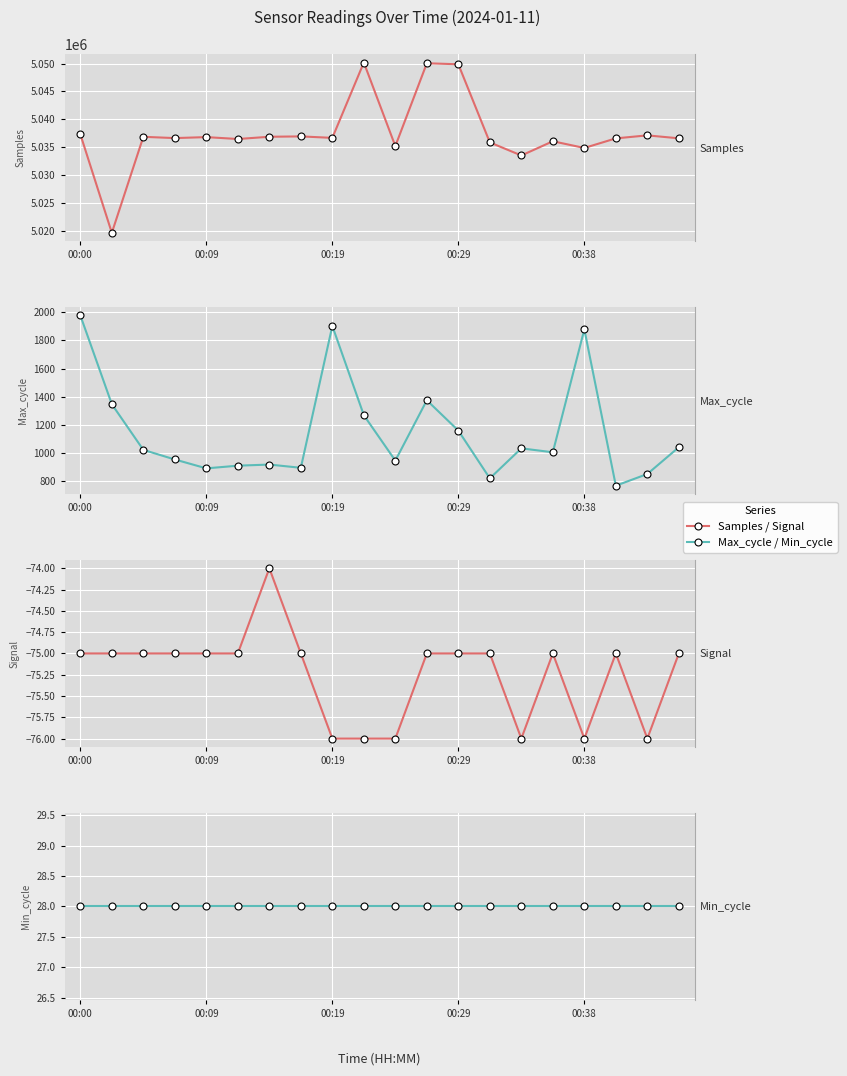

What is the sum of the Samples values at 18 and 00:19?

10073965